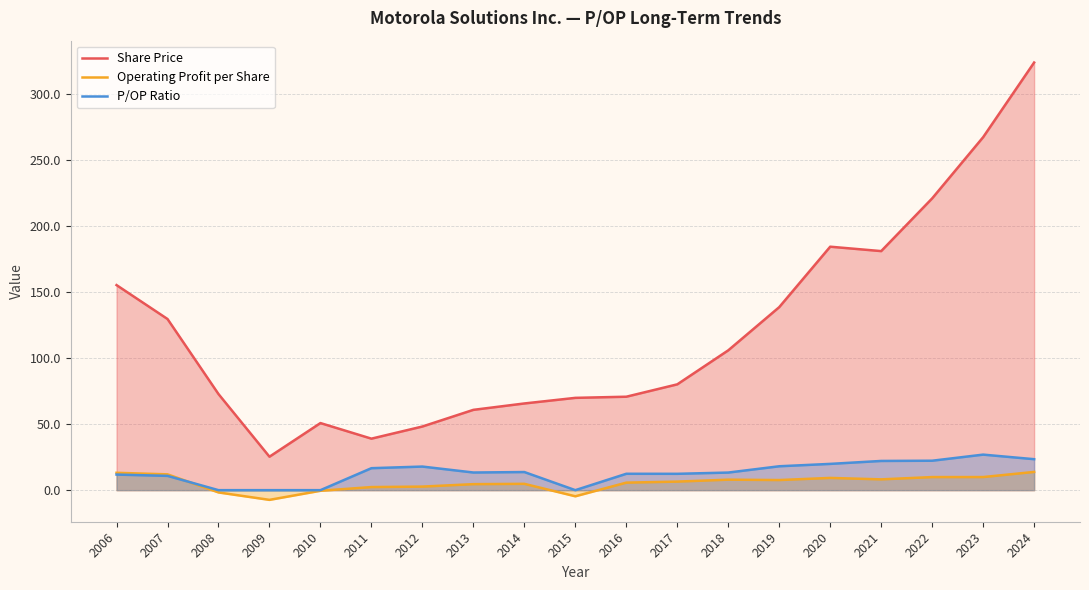

How many values in the Operating Profit per Share series exceed 6?

10